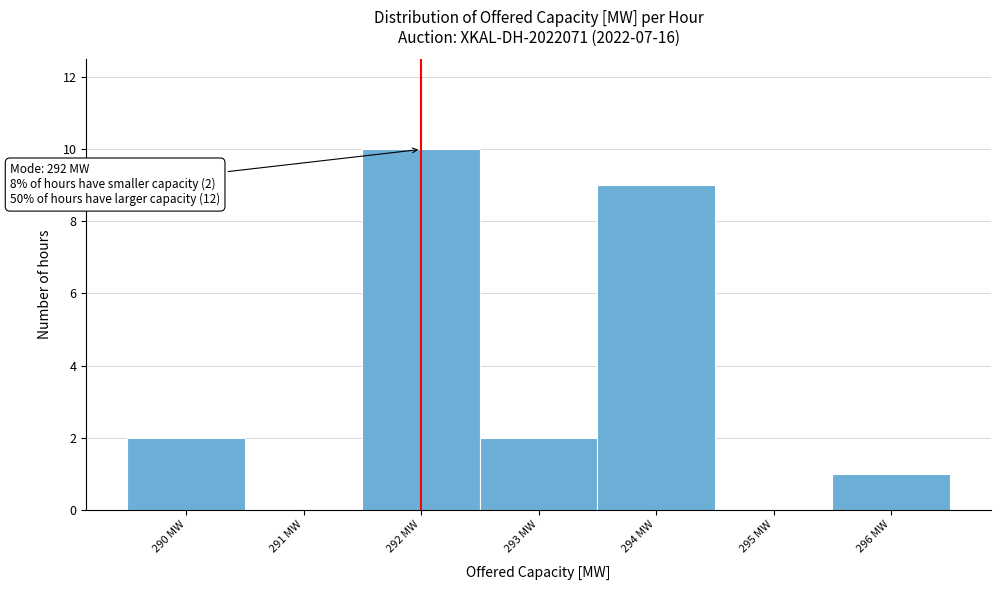

Which range on the x-axis has the tallest bar?

291.5 to 292.5